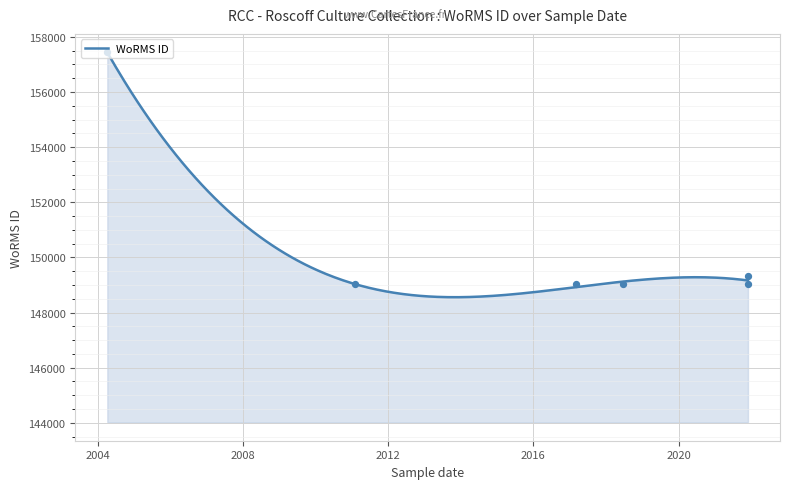

Approximately how many times larger is the value at 2021-11-29 compared to 2018-06-16?

1.0